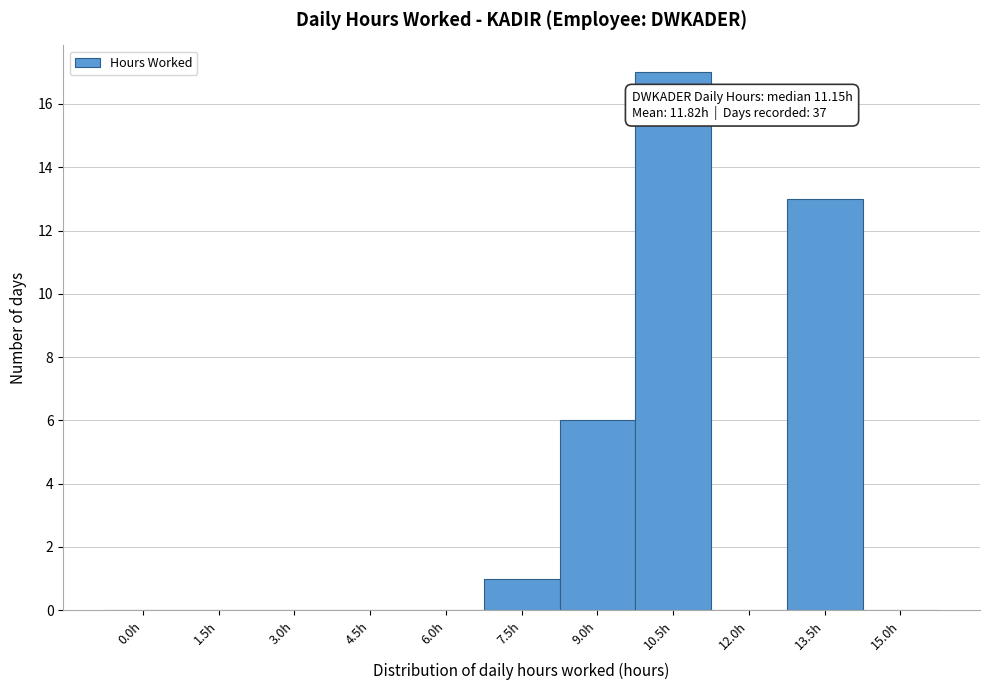

Reading left to right, list all the values displayed in this chart.

0.0h=0	1.5h=0	3.0h=0	4.5h=0	6.0h=0	7.5h=1	9.0h=6	10.5h=17	12.0h=0	13.5h=13	15.0h=0